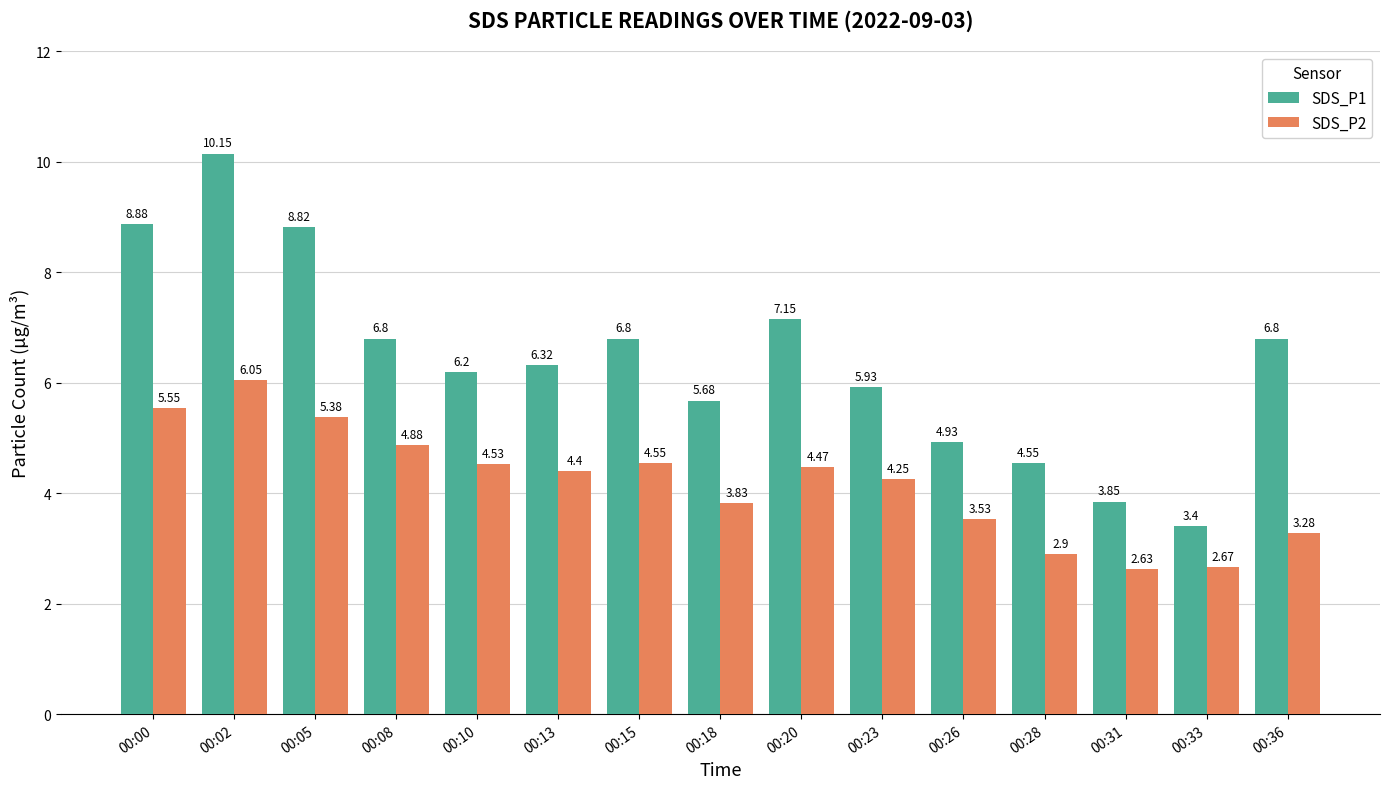

Which series has the widest spread of values?

SDS_P1